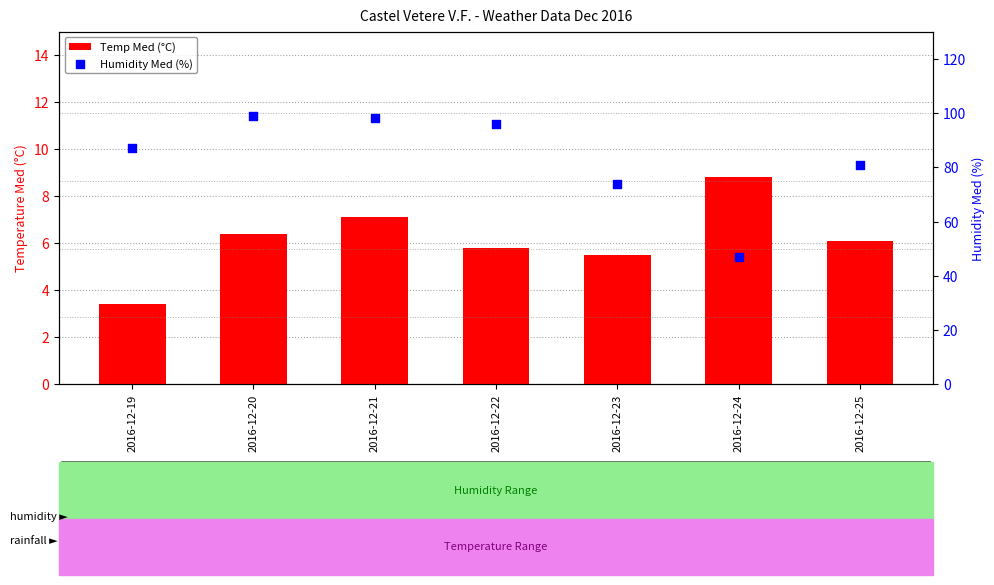

What are all the series names shown in the legend?

Temp Med (°C), Humidity Med (%)